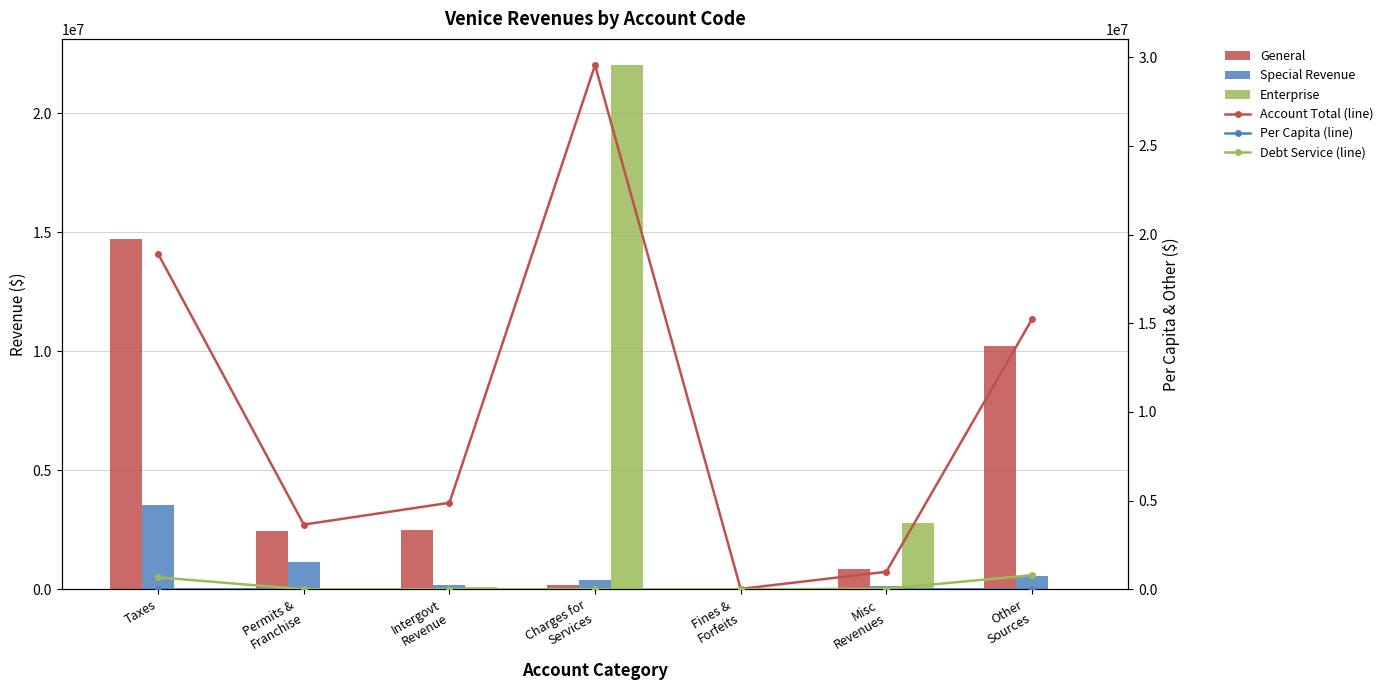

True or false: Enterprise has a value of 2766307.0 at Misc
Revenues.

True